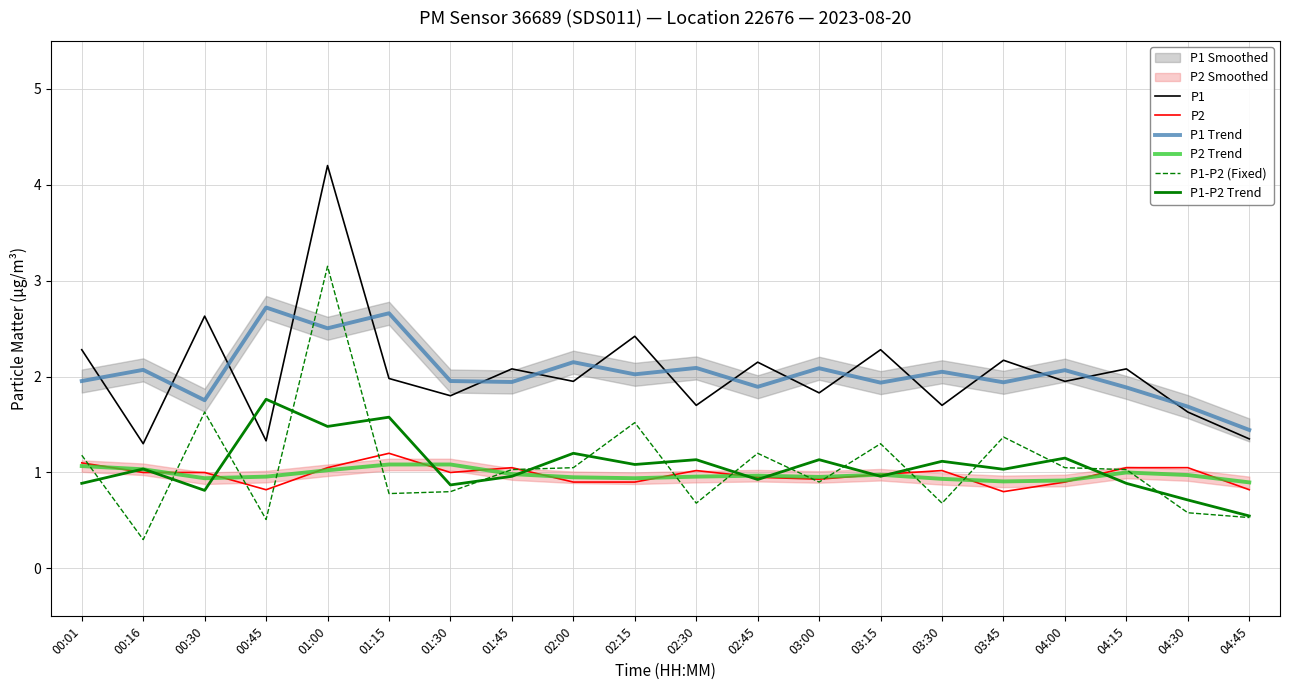

What is the total value across all series at 03:30?

7.5